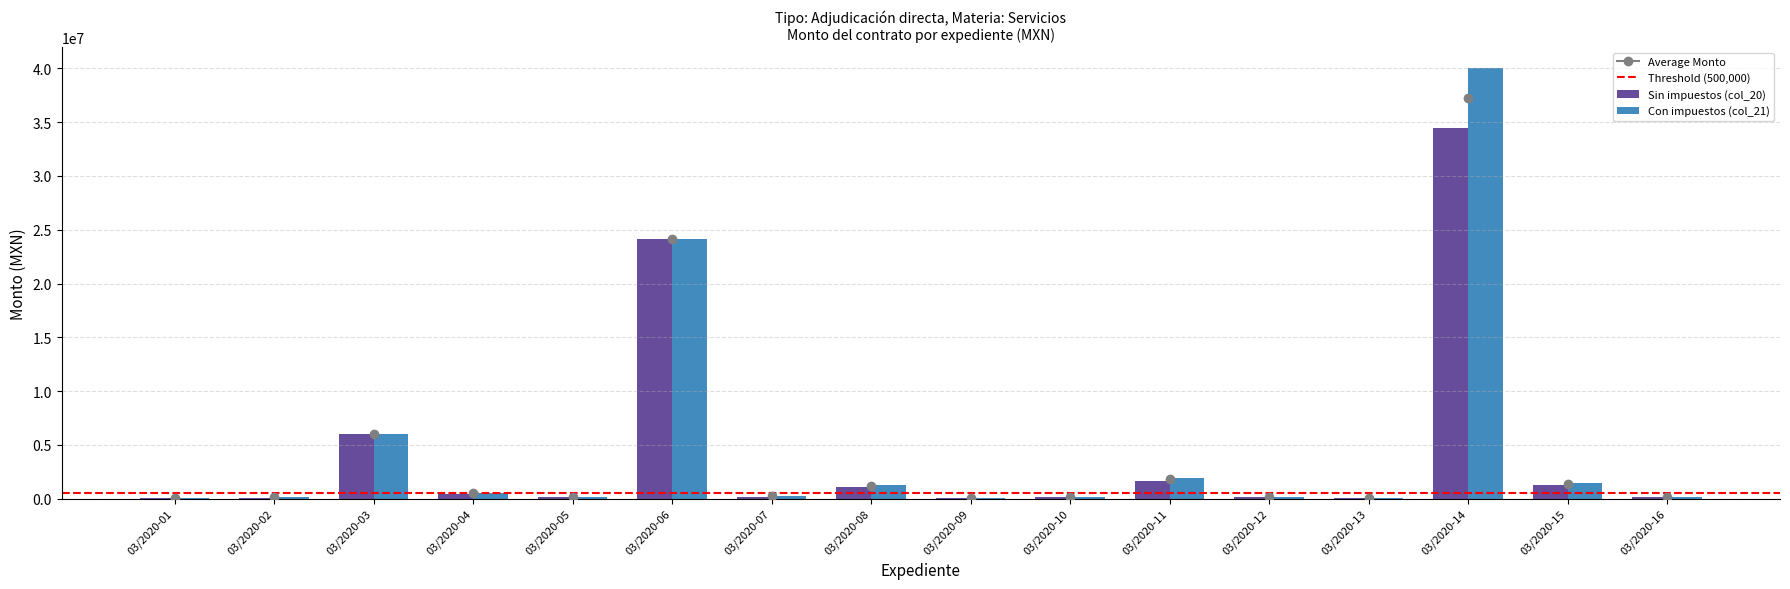

The Con impuestos (col_21) series shows 1262097.3 at 03/2020-08. True or false?

True